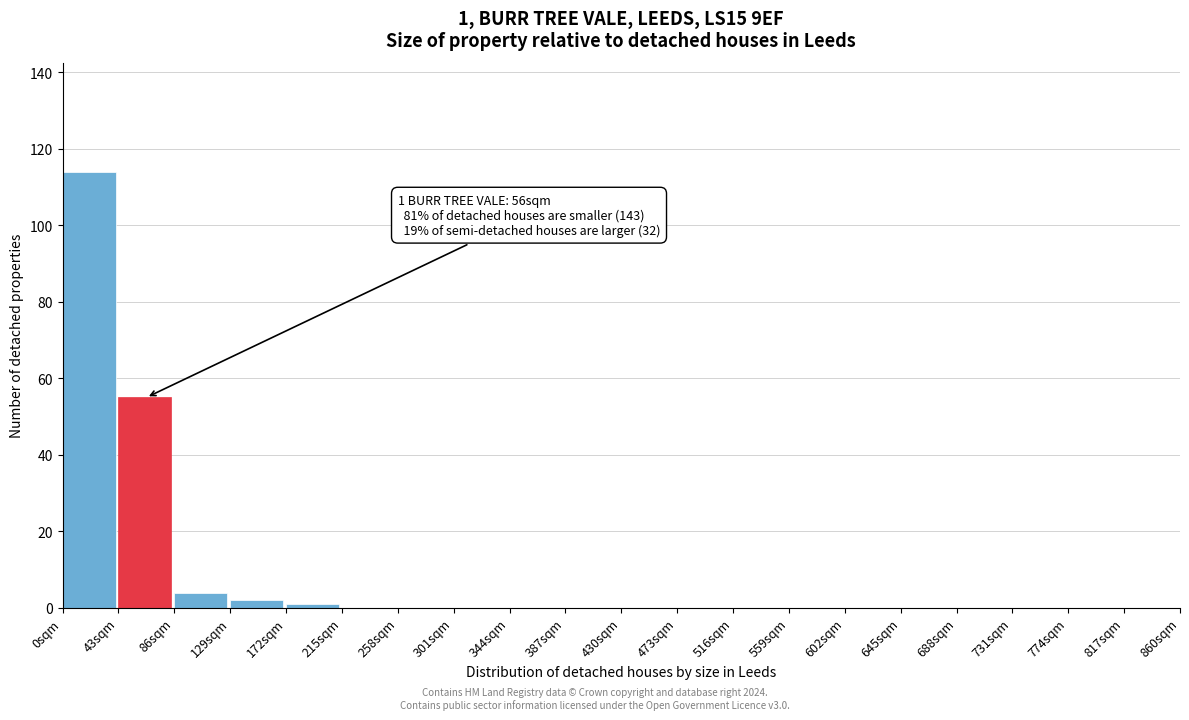

Over which range of the x-axis is the bar tallest?

0 to 43